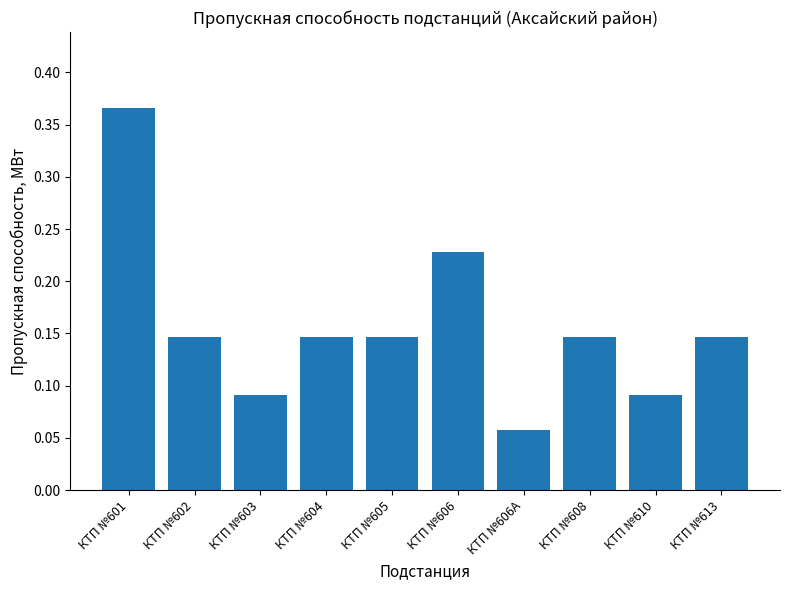

Does the chart contain stacked bars?

No